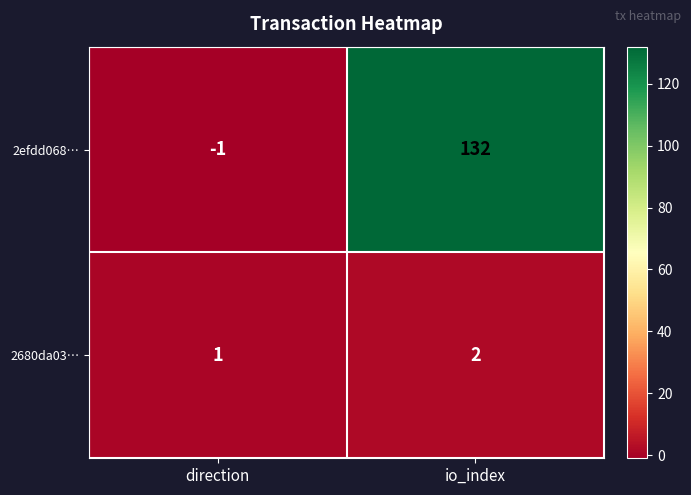

What is the average value of the 2efdd068… series?

66